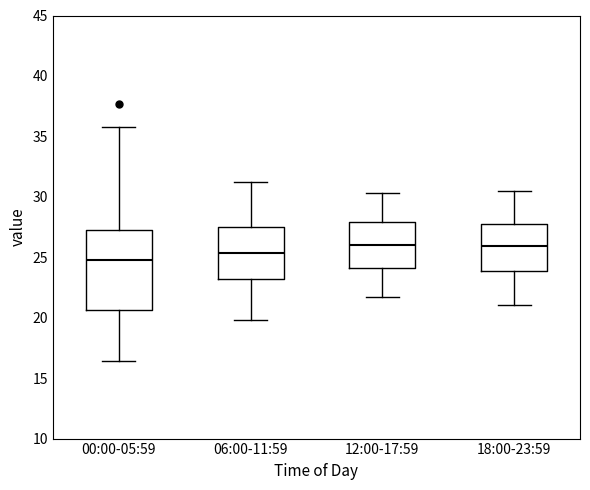

Where does the upper whisker of the box for 00:00-05:59 end on the y-axis? The values are not printed on the chart, so give them approximately, as read against the axis.

36.0